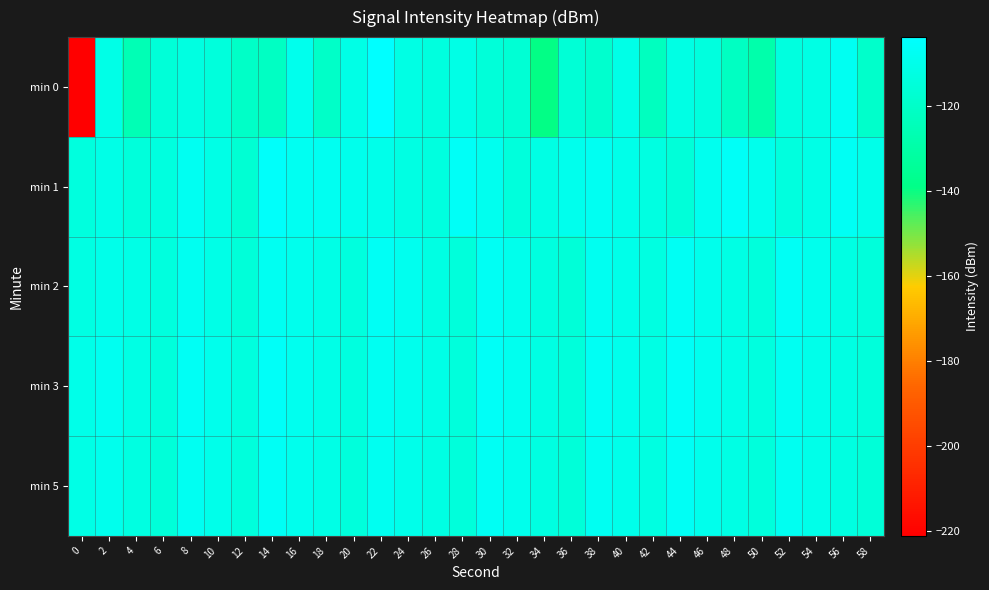

How many data points does each series have?

30